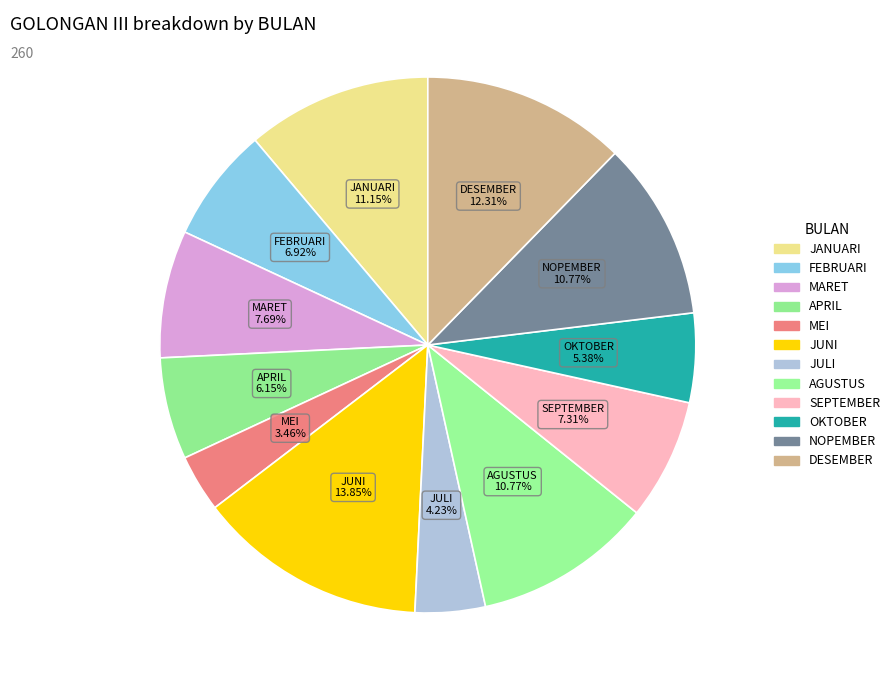

To the nearest percent, what is the combined percentage of MEI and DESEMBER?

16%